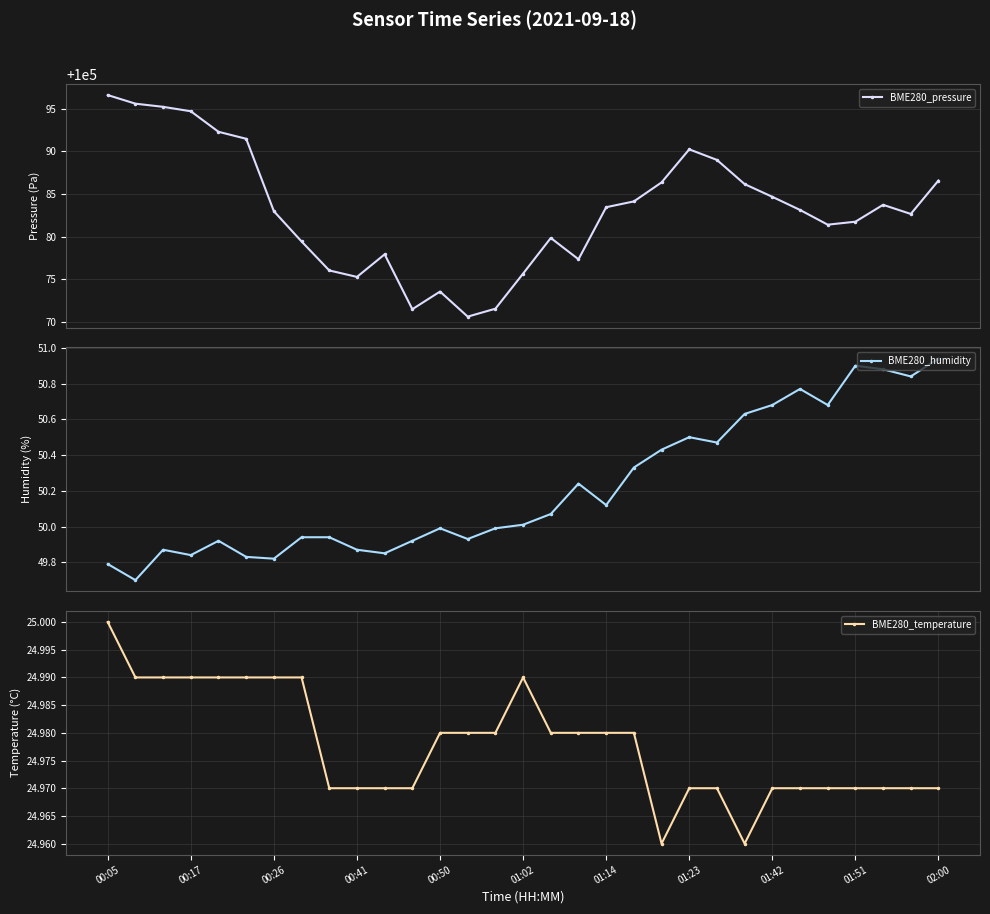

Rank the series at 17 from lowest to highest value.

BME280_temperature, BME280_humidity, BME280_pressure